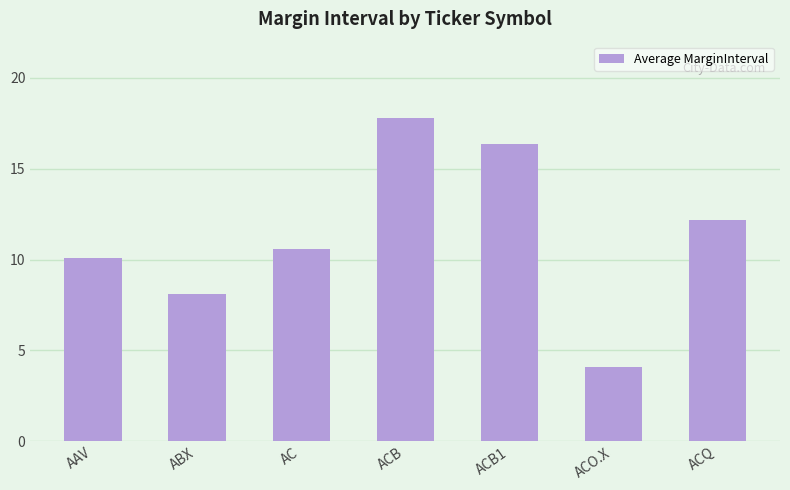

Rank the categories by value from highest to lowest.

ACB, ACB1, ACQ, AC, AAV, ABX, ACO.X